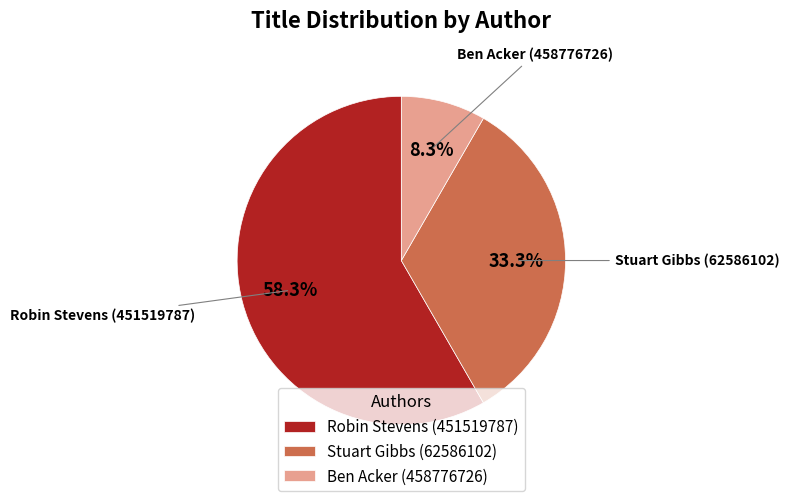

What portion of the pie excludes Stuart Gibbs (62586102)?

66.7%